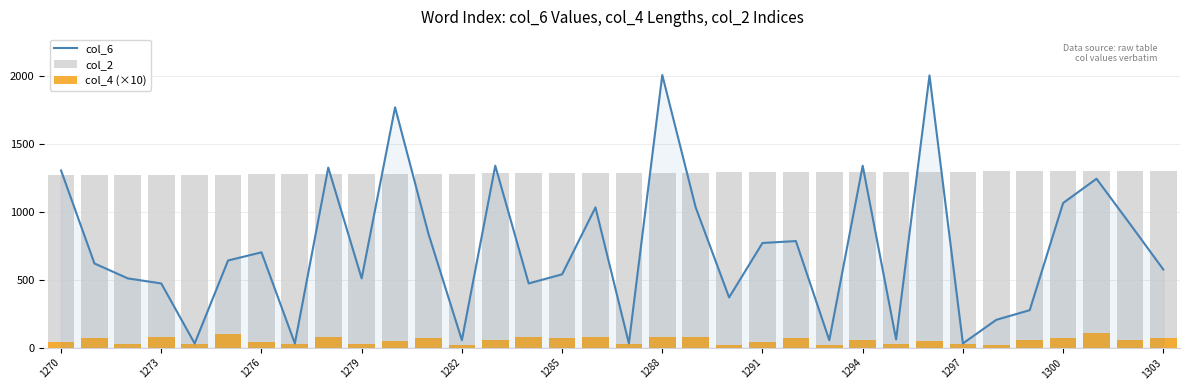

What is the highest value of the col_6 series?

2008